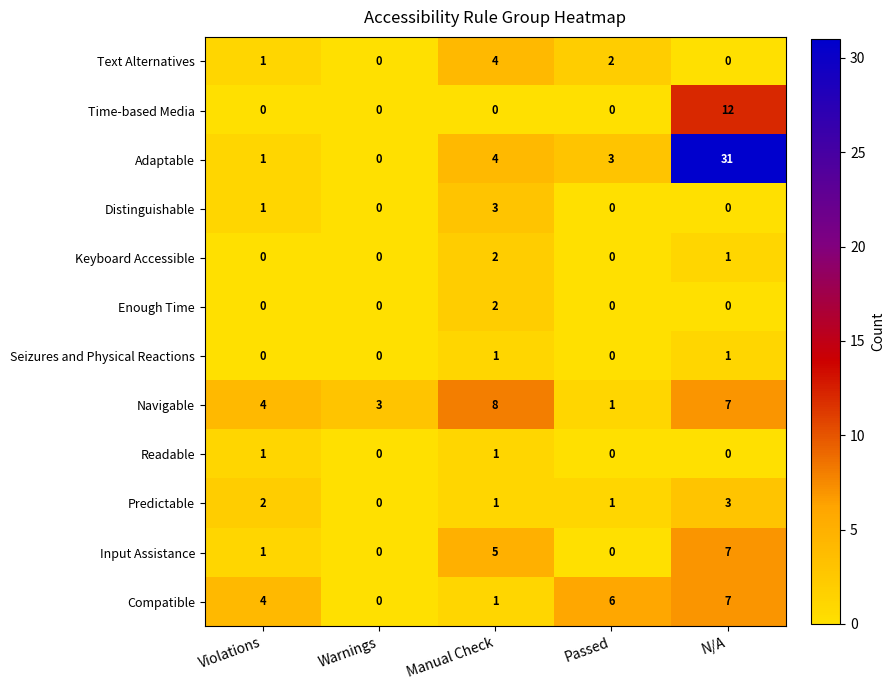

What is the sum of all Time-based Media values?

12